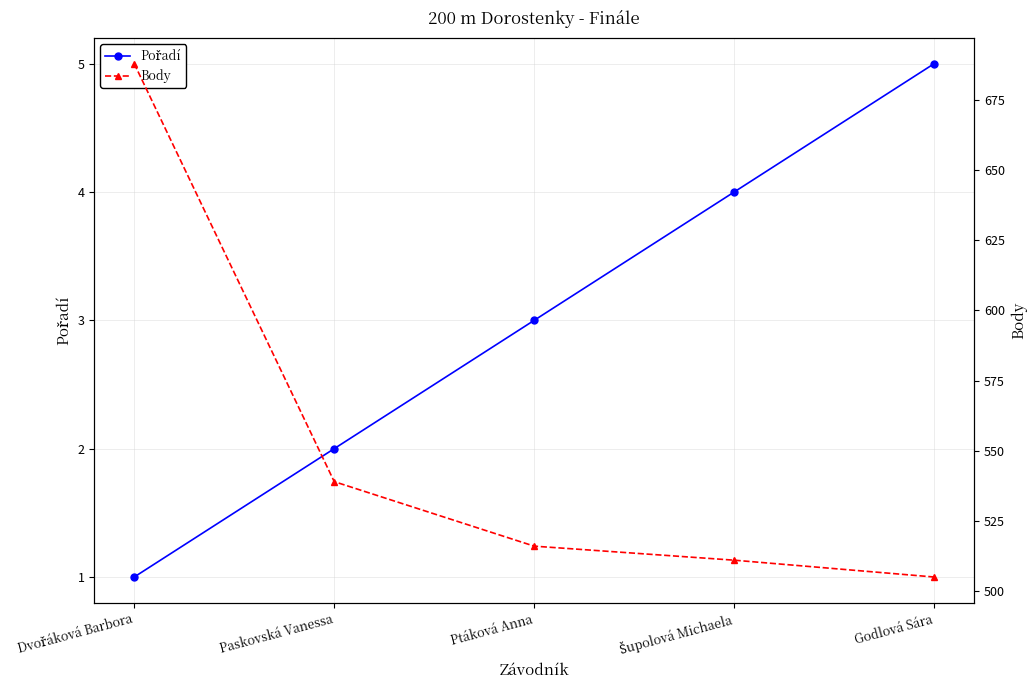

True or false: Pořadí has a value of 2 at Šupolová Michaela.

False